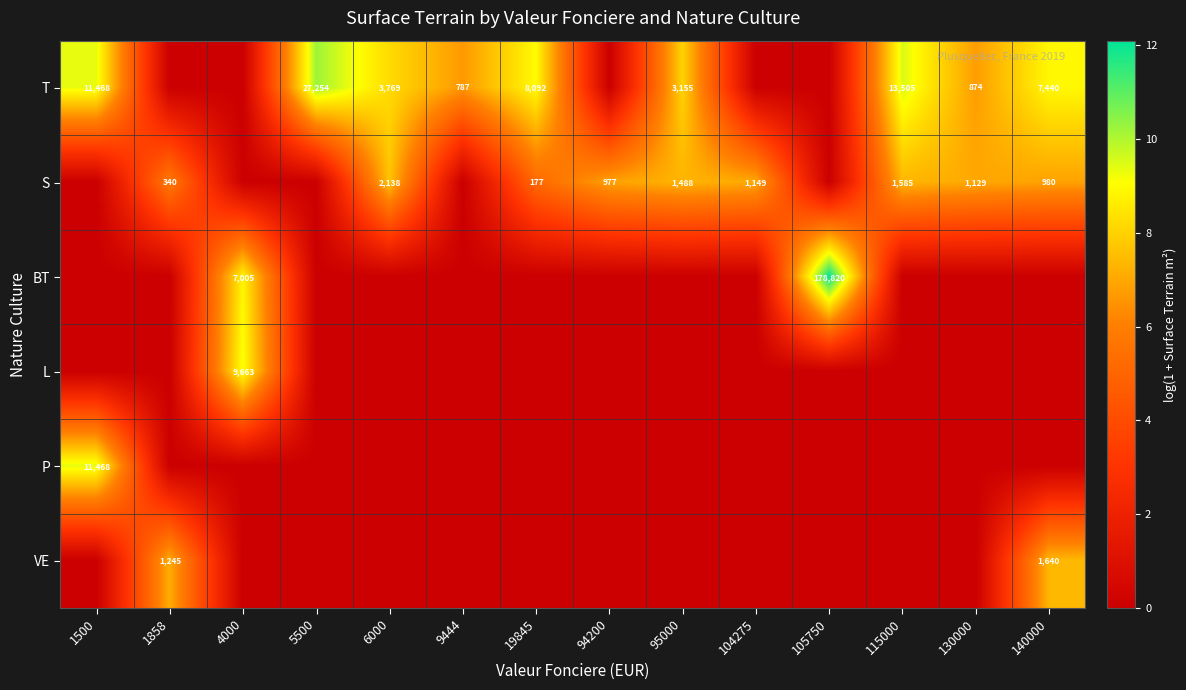

Is it true that S equals 177 at 19845?

True